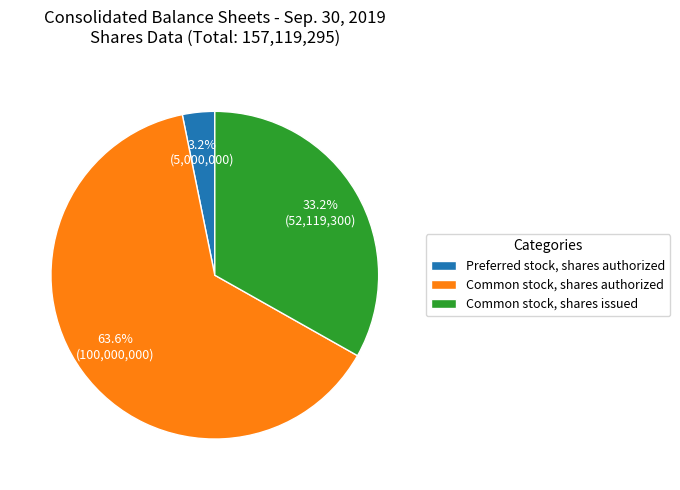

To the nearest percent, what is the difference between the largest and smallest slice percentages?

60%